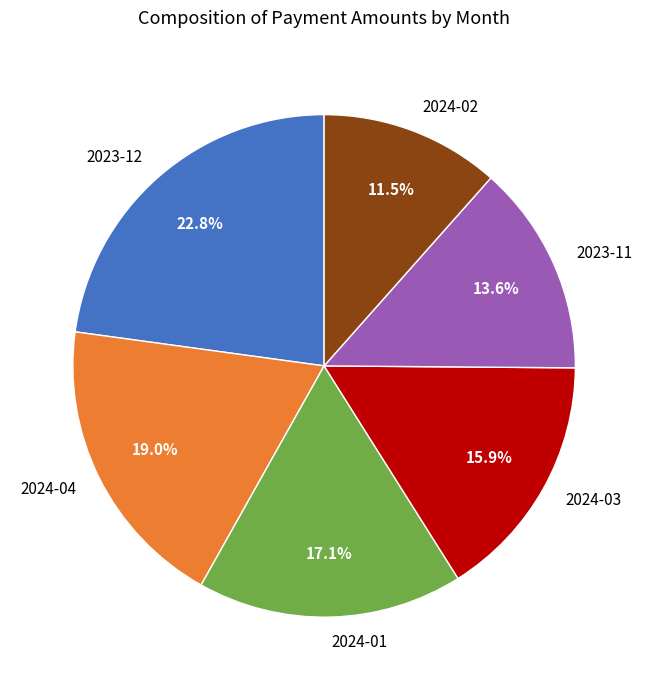

To the nearest percent, what is the difference between the largest and smallest slice percentages?

11%